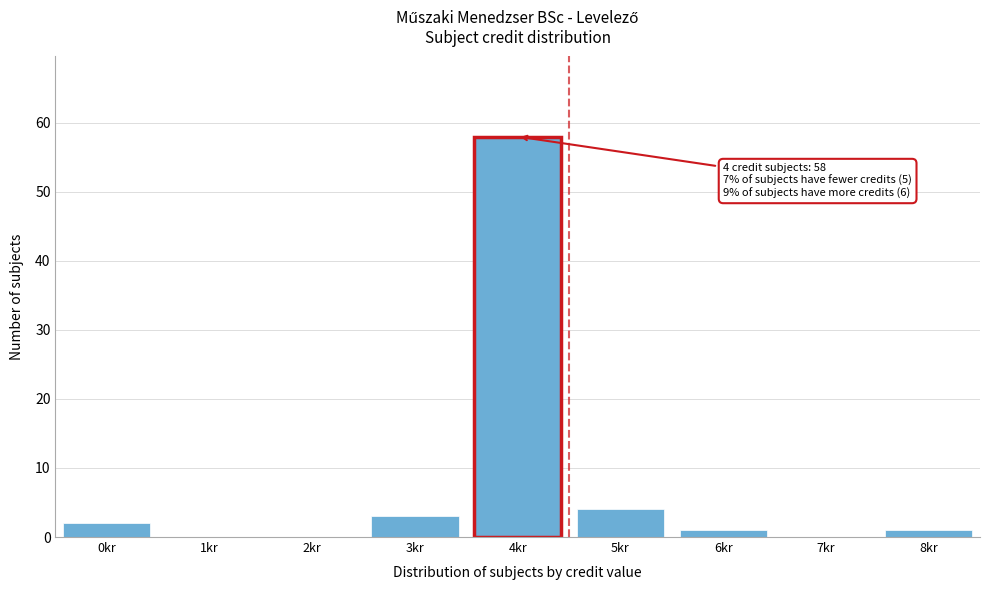

Reading right to left, transcribe all the data shown in this chart.

8kr=1	7kr=0	6kr=1	5kr=4	4kr=58	3kr=3	2kr=0	1kr=0	0kr=2